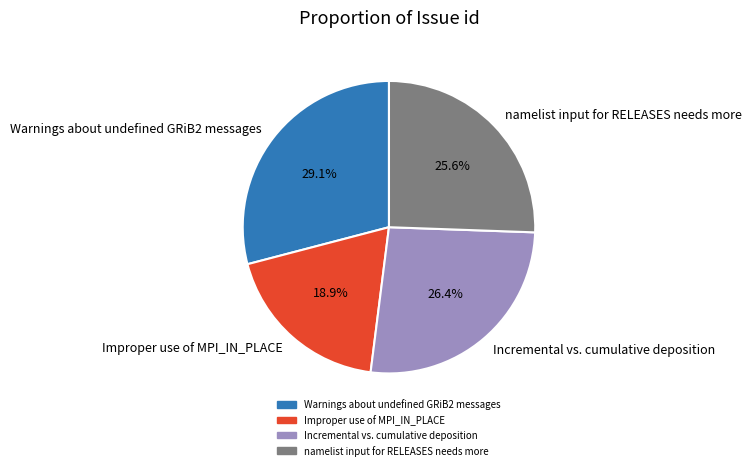

How many segments does this pie chart have?

4